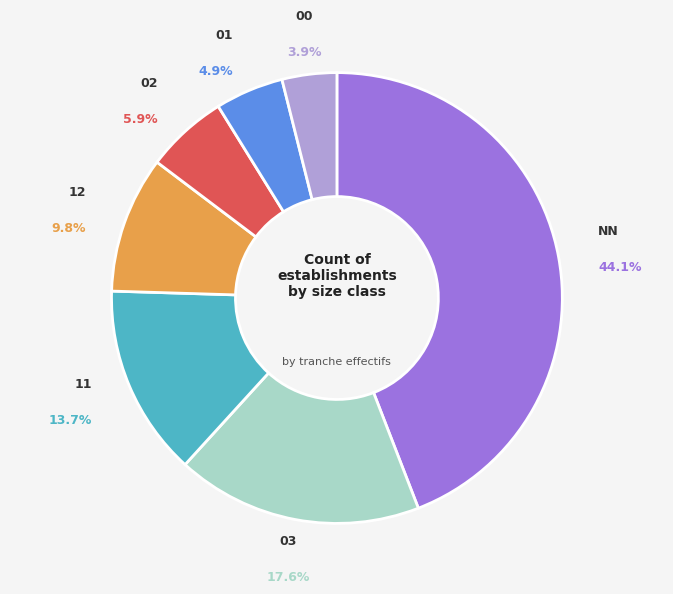

The 12 slice represents 1% of the pie. True or false?

False